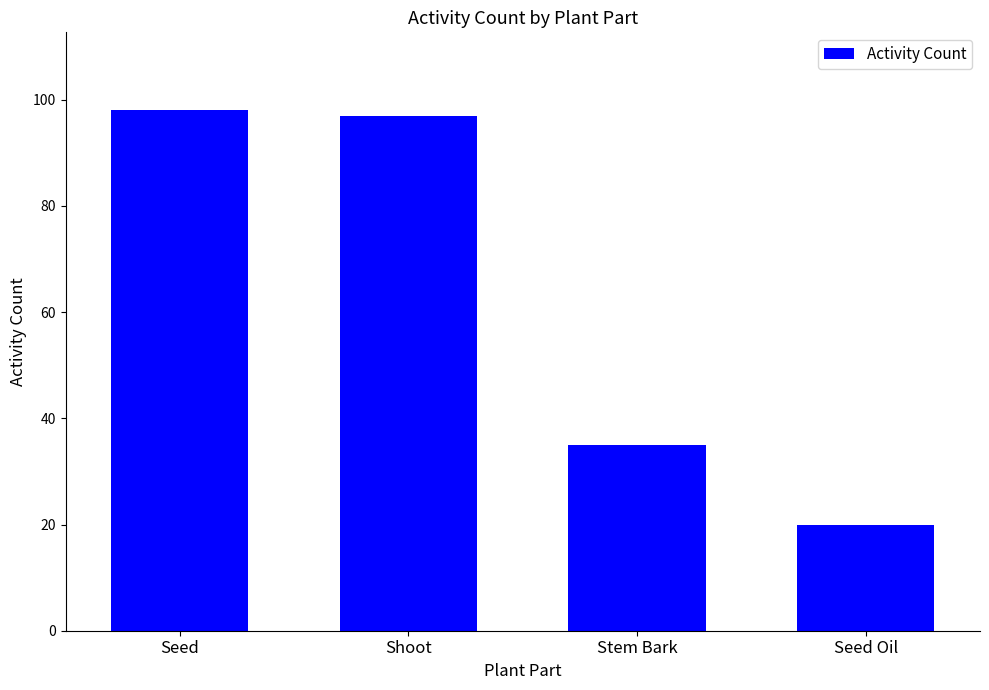

Where is the data nearest to the value 59?

Stem Bark